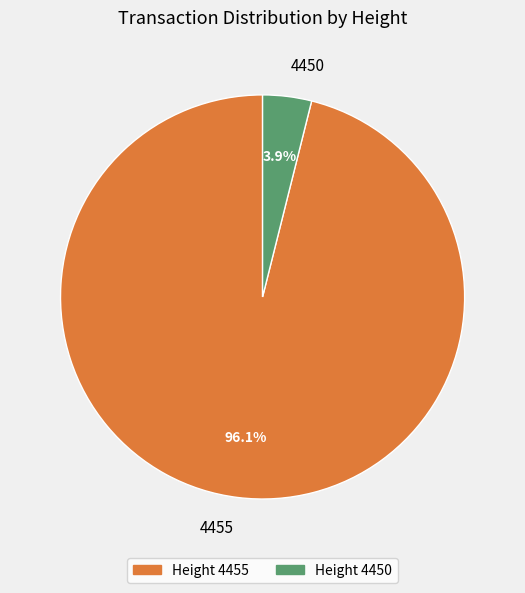

How much of the chart is everything except 4455?

3.9%